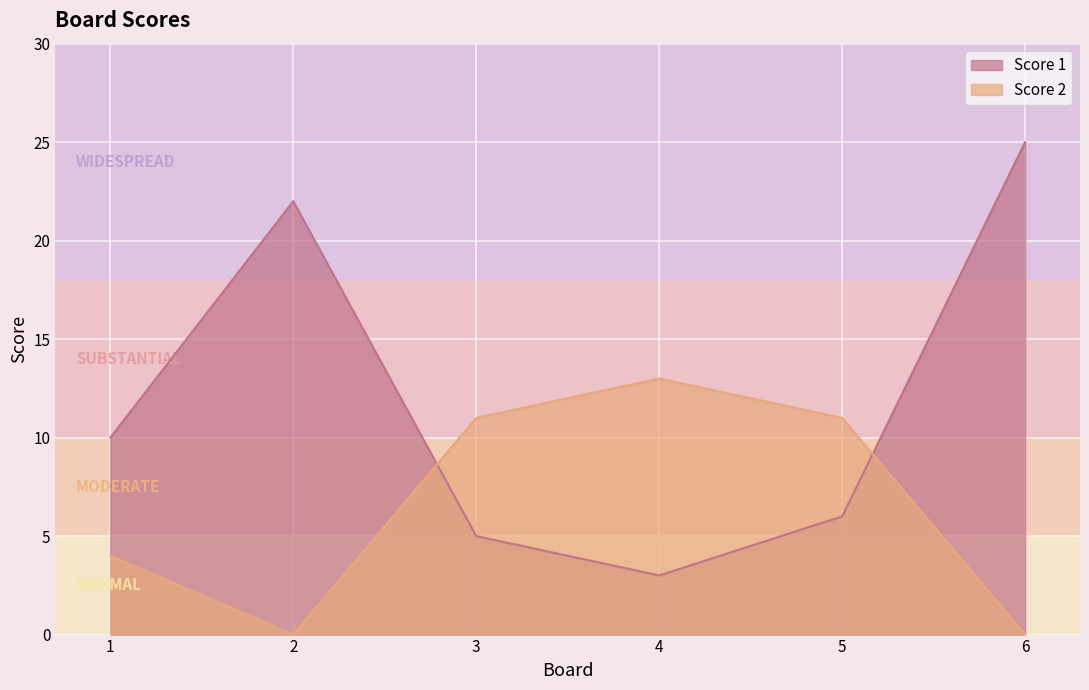

How many values in Score 2 are above zero?

4